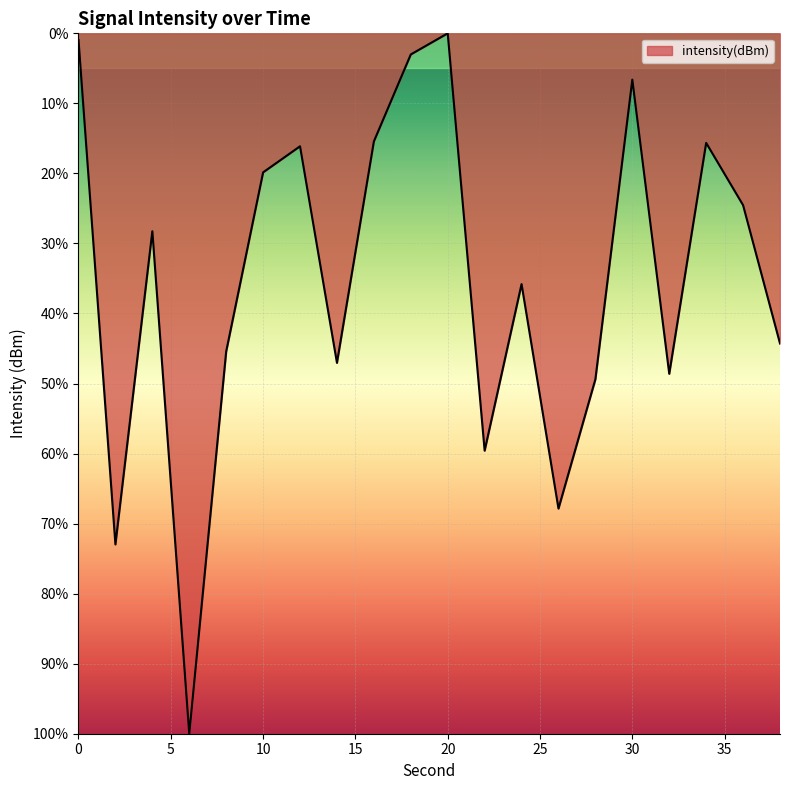

What is the average value?

-35.1